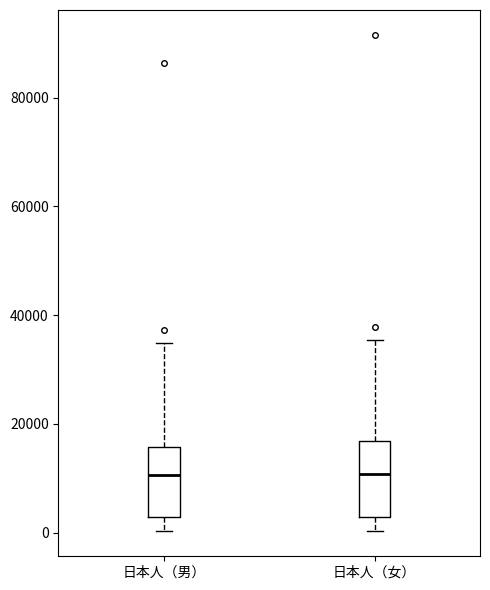

Reading left to right, transcribe this box plot: for each box, give where its median line is, the range the box spans, and where its two whiskers end, as read against the y-axis. The values are not printed on the chart, so give them approximately, as read against the axis.

日本人（男）: median 10000, box 2000 to 16000, whiskers 0 to 34000
日本人（女）: median 10000, box 2000 to 16000, whiskers 0 to 36000